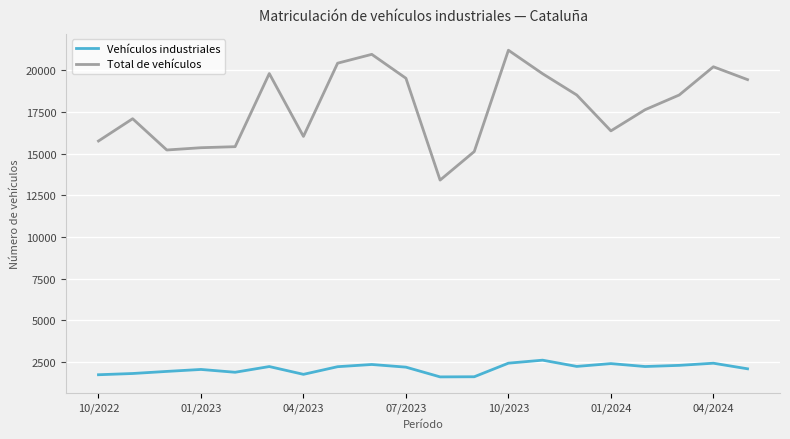

Rank the series by their average value, from highest to lowest.

Total de vehículos, Vehículos industriales